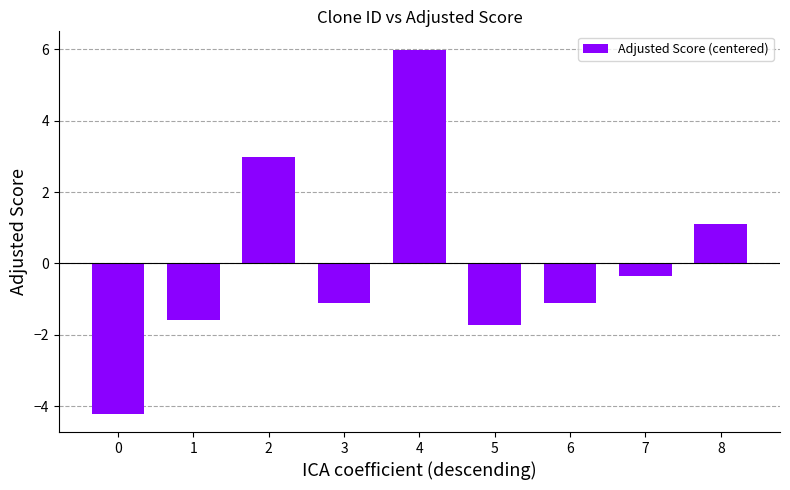

What is the approximate value at 5?

-1.7